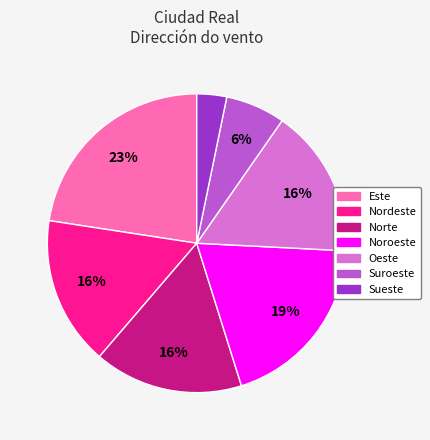

To the nearest percent, what is the average slice percentage?

14%